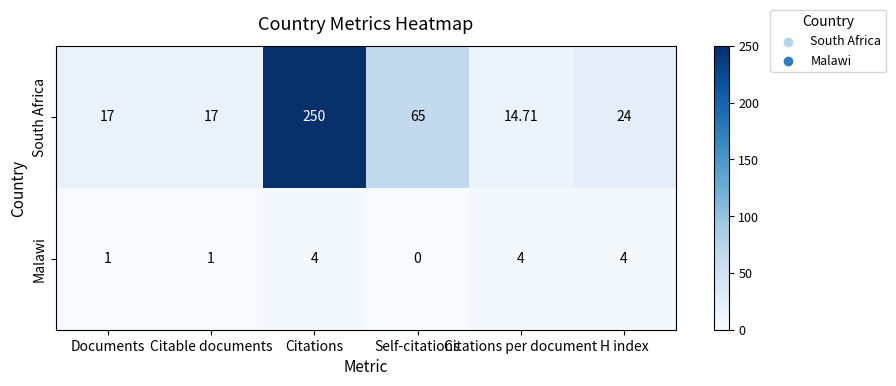

Where does the South Africa series first go above 24?

Citations